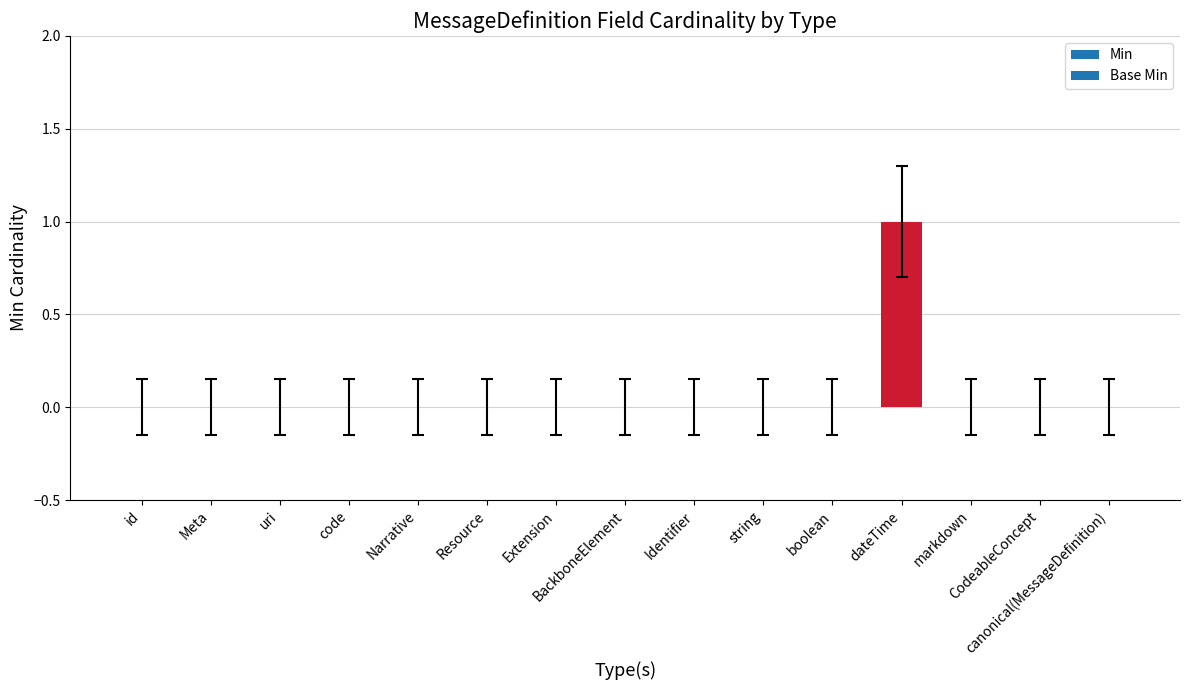

Are the bars horizontal?

No